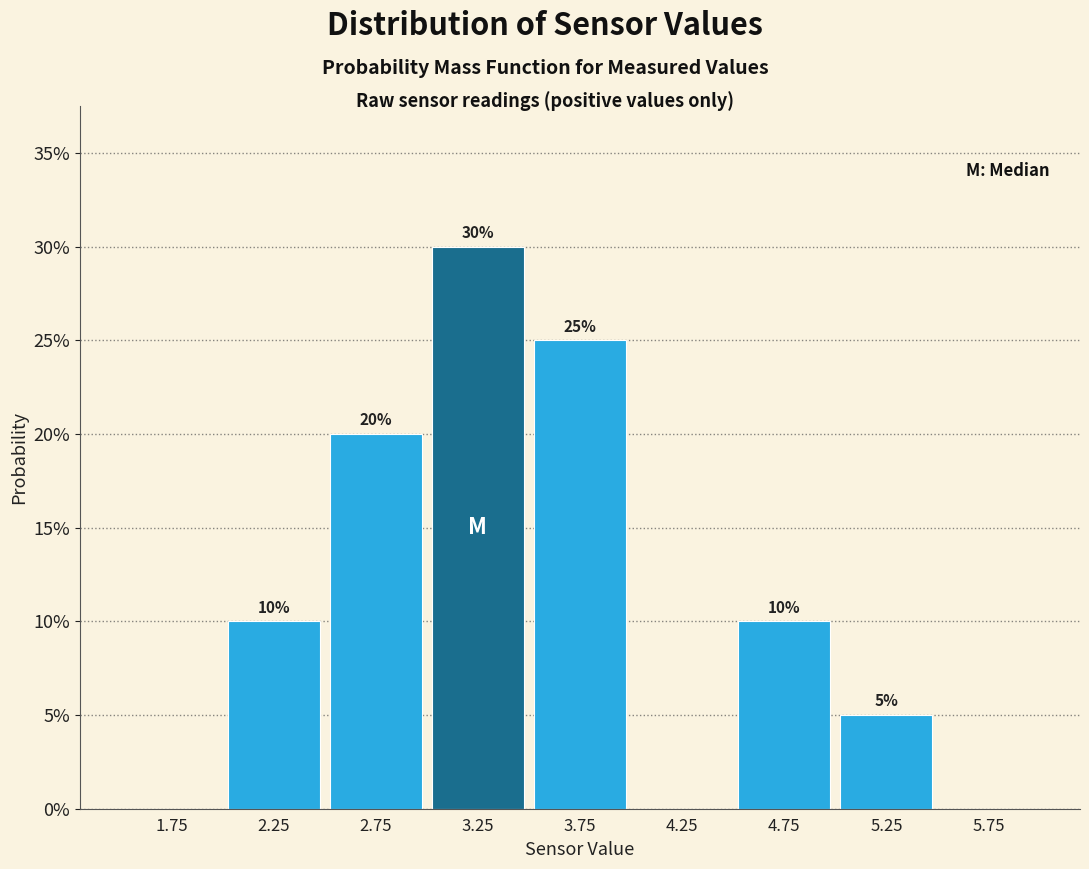

Over which range of the x-axis is the bar tallest?

3.0 to 3.5